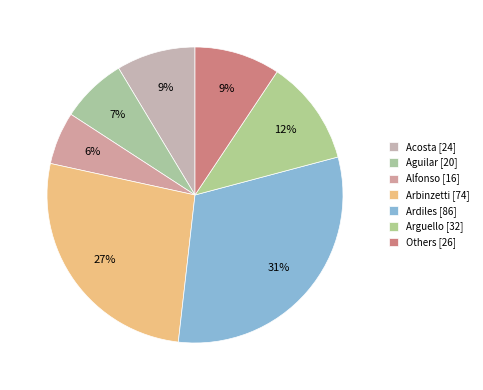

Count the number of slices in the pie.

7